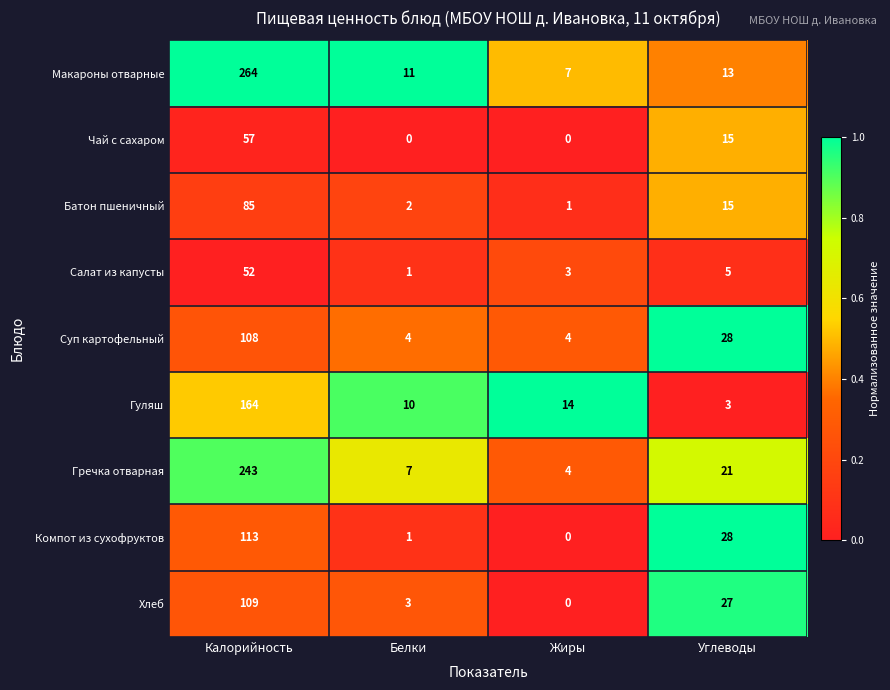

What is the total value across all series at Углеводы?

155